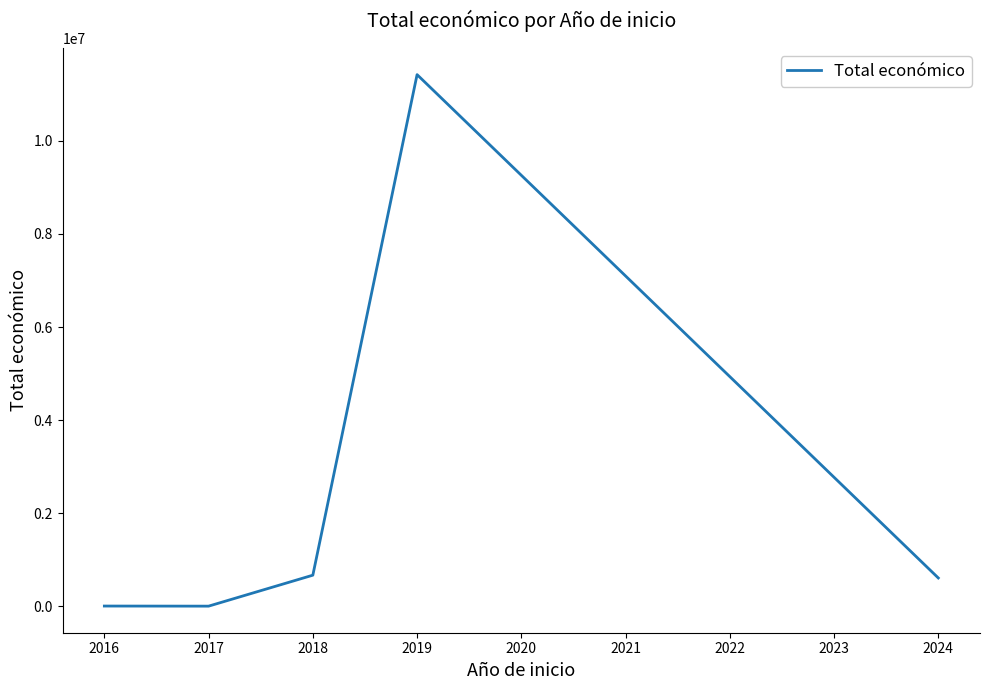

The value at 2019 is 11420156. True or false?

True